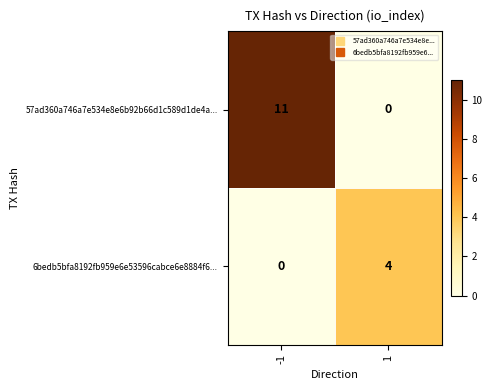

How many categories are shown in the chart?

2